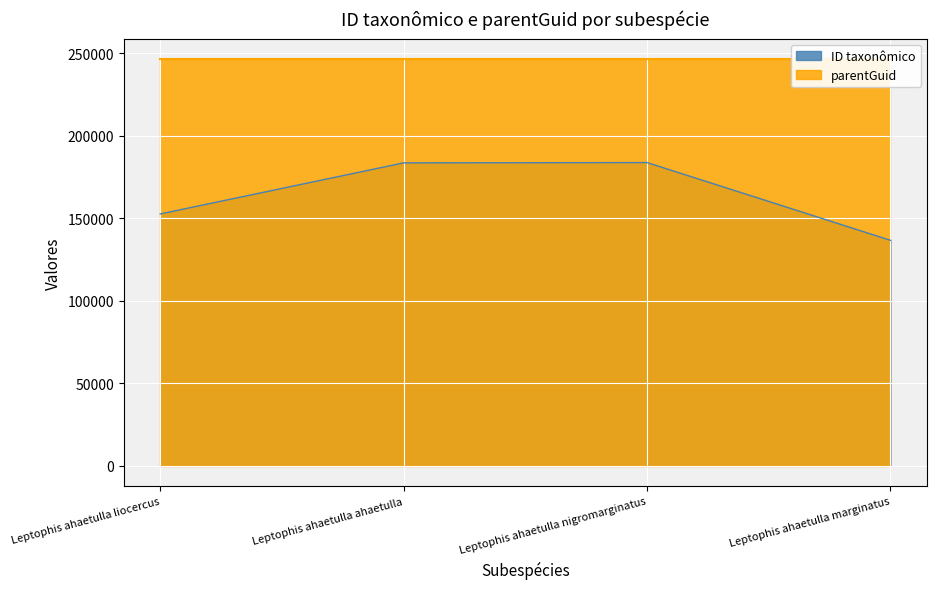

How many points are higher than both their immediate neighbors (excluding endpoints)?

1